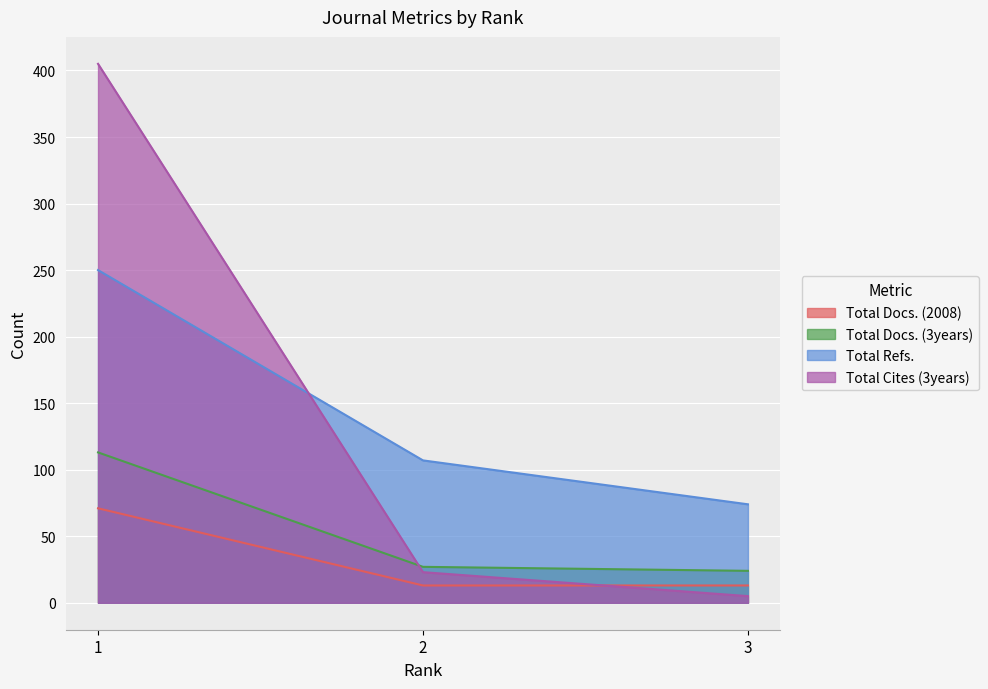

What are all the series names shown in the legend?

Total Docs. (2008), Total Docs. (3years), Total Refs., Total Cites (3years)